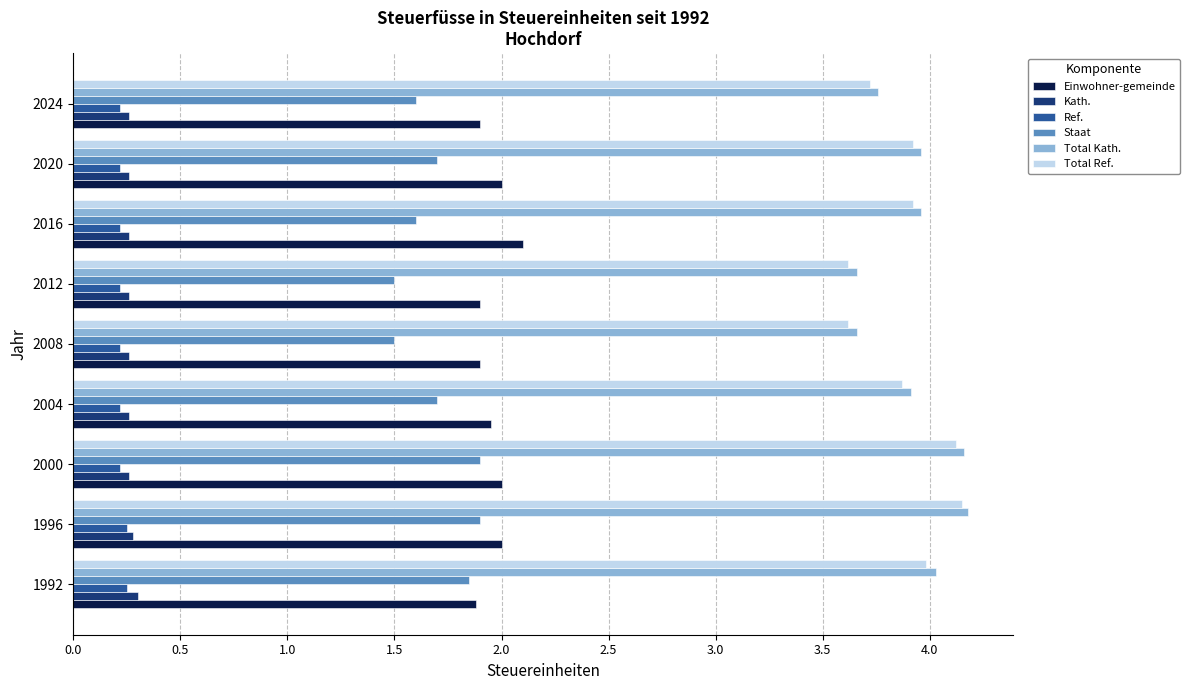

Is the value of Staat at 1992 greater than the value of Total Ref. at 2020?

No